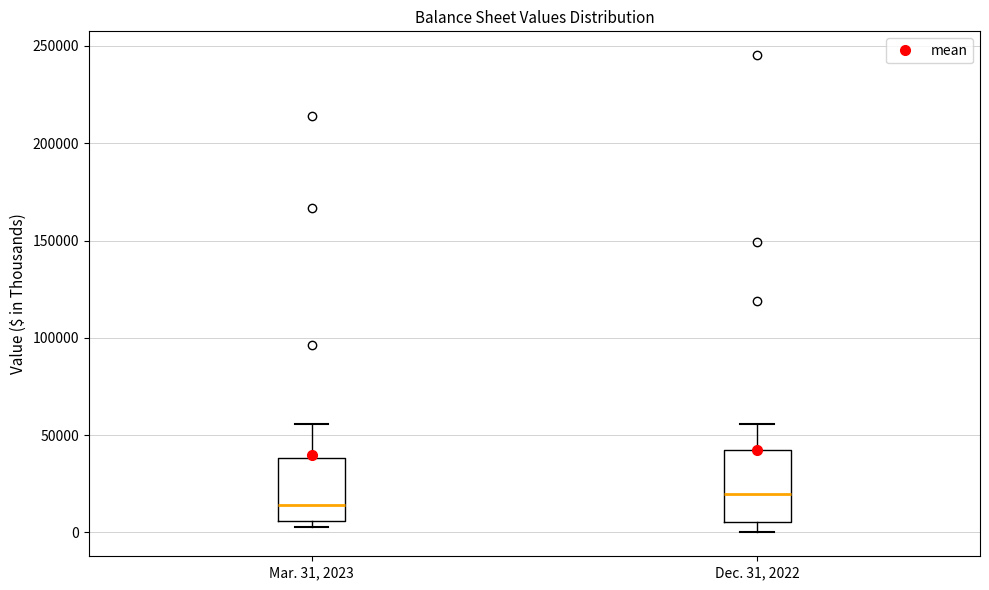

Where is the upper edge of the box for Dec. 31, 2022 on the y-axis? The values are not printed on the chart, so give them approximately, as read against the axis.

40000